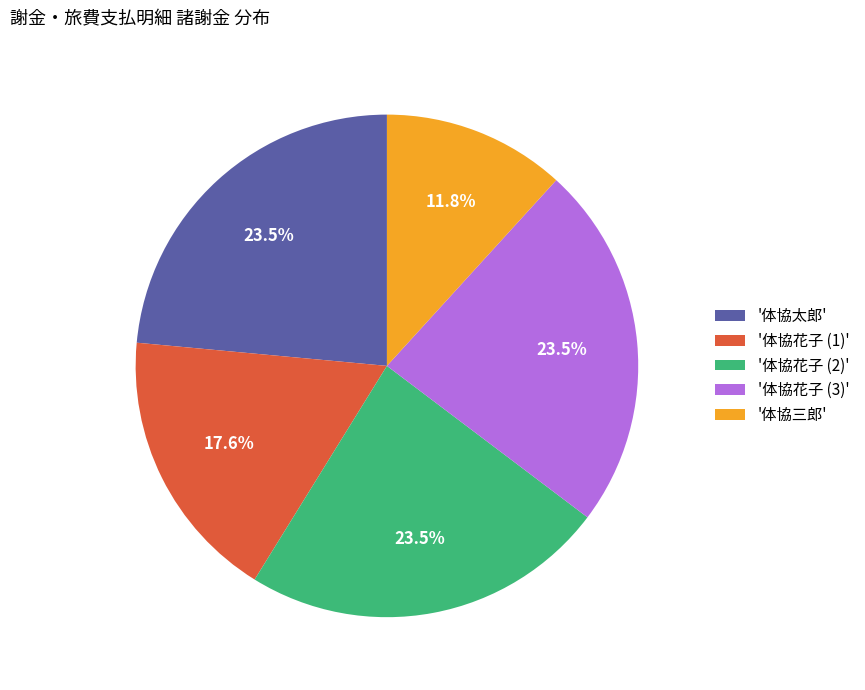

To the nearest percent, what is the difference between the largest and smallest slice percentages?

12%